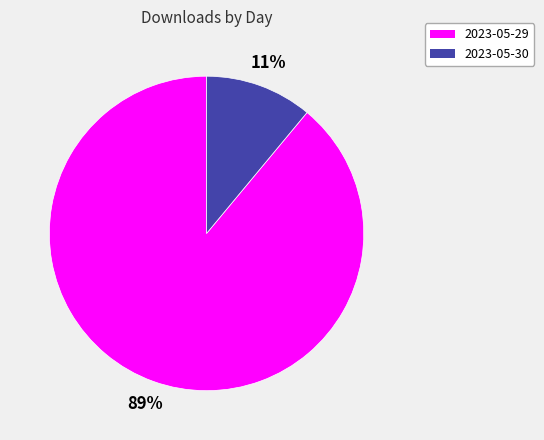

Is it true that 2023-05-30 is 11% of the pie?

True